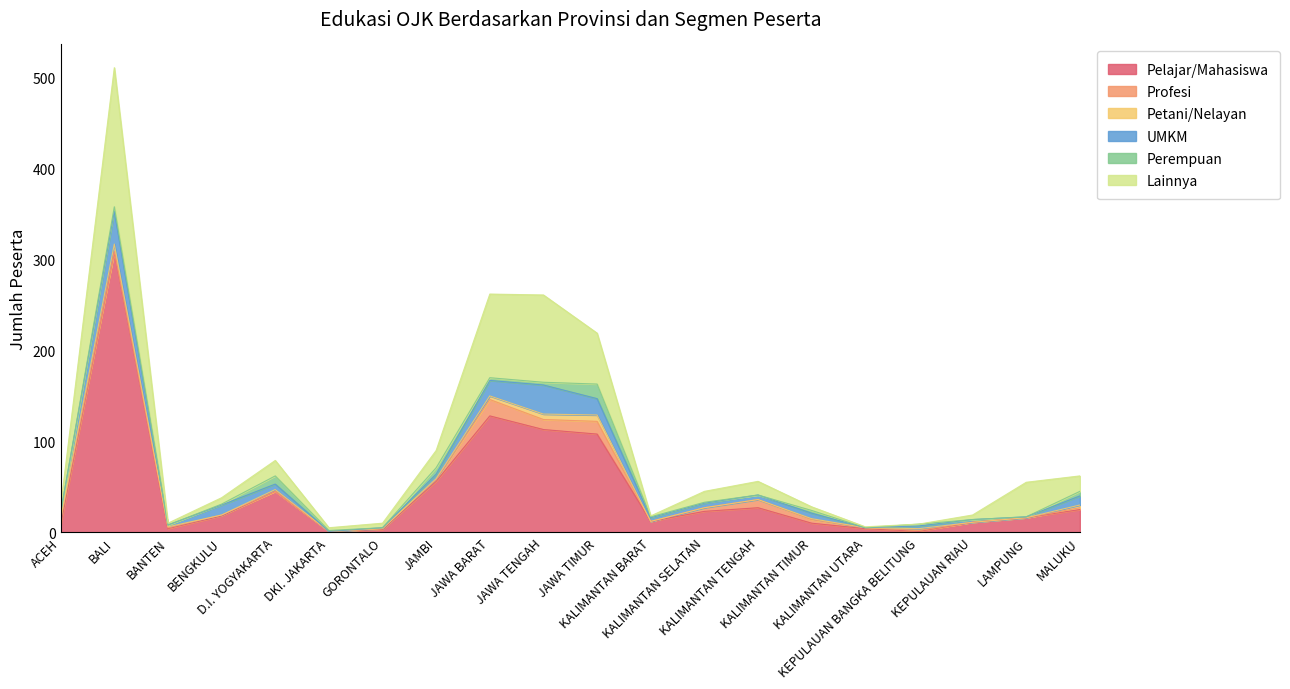

What is the label of the 9th point from the left?

JAWA BARAT